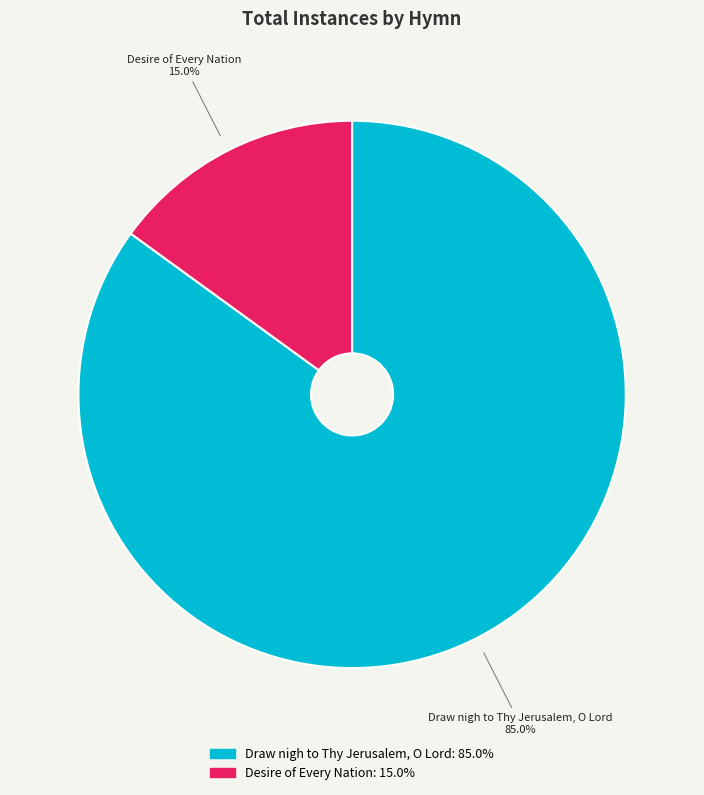

Is Desire of Every Nation the majority of the pie?

No